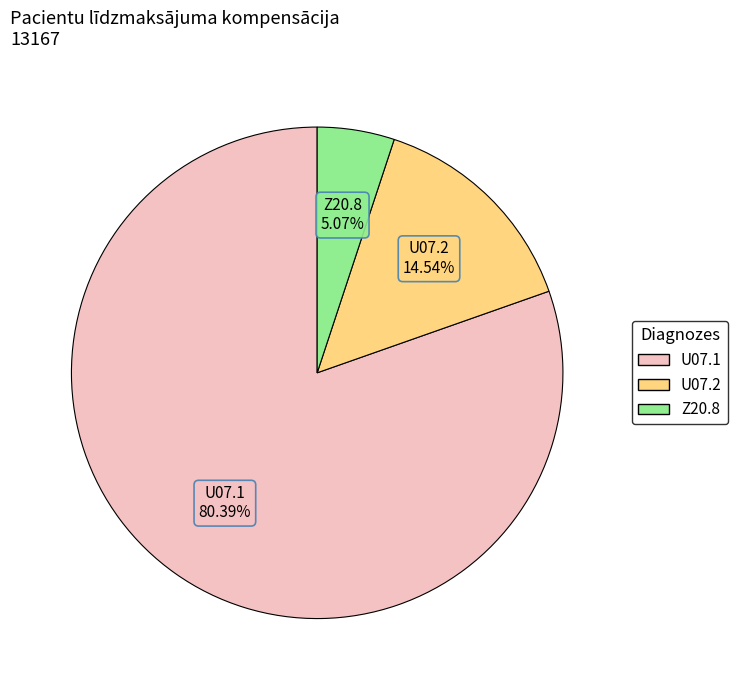

True or false: U07.1 accounts for 80% of the total.

True